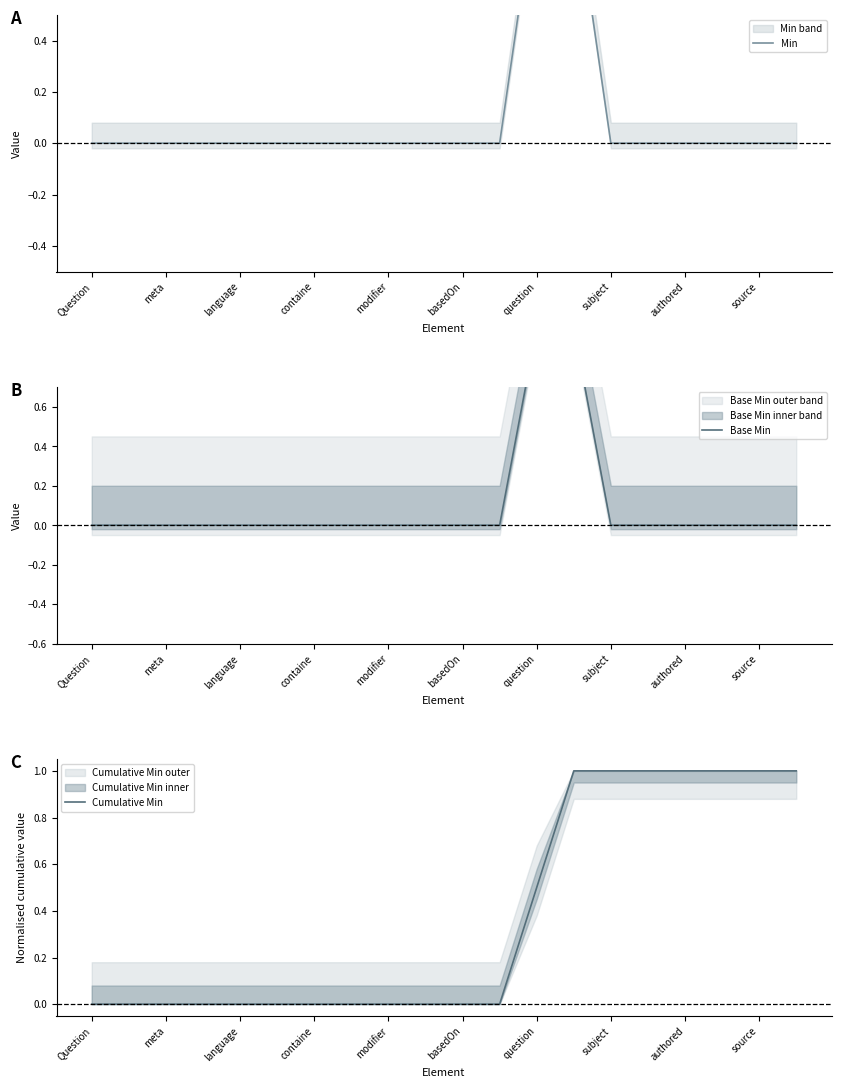

What is the difference between the second highest and minimum values in the Base Min series?

1.0